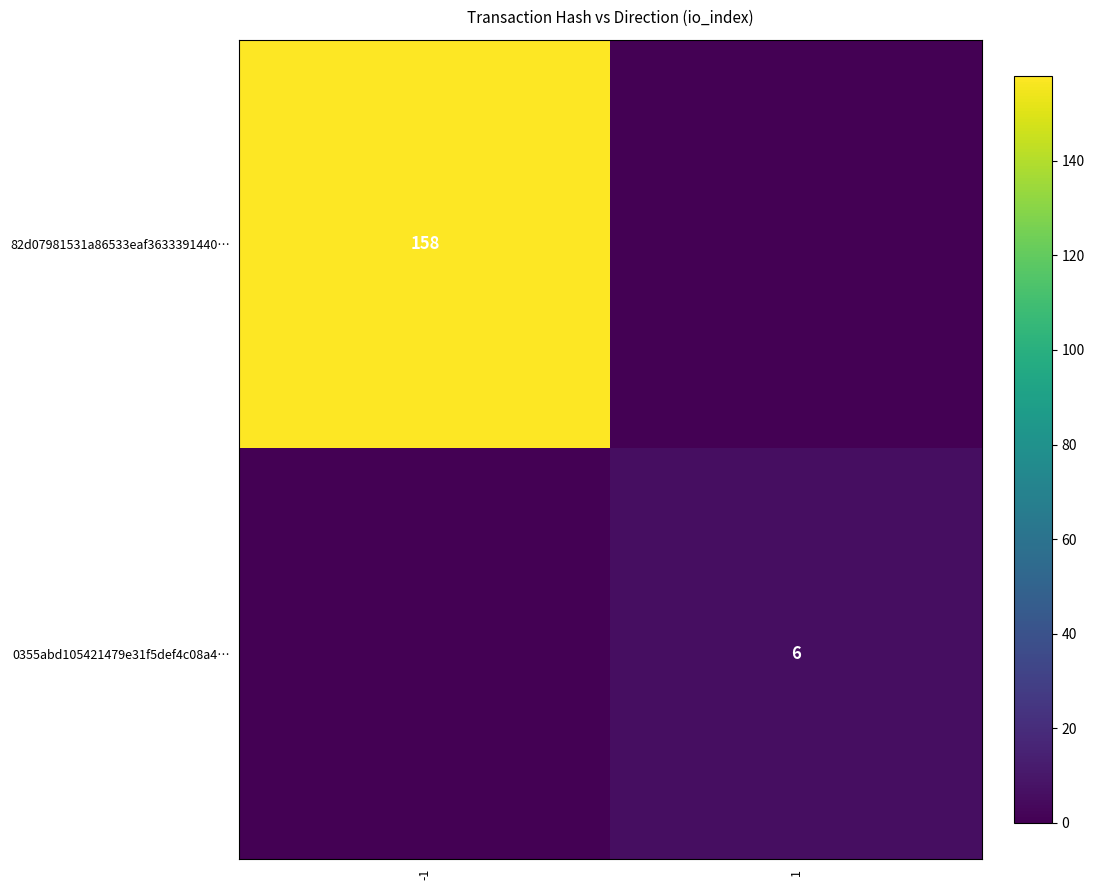

What is the total value across all series at 1?

6